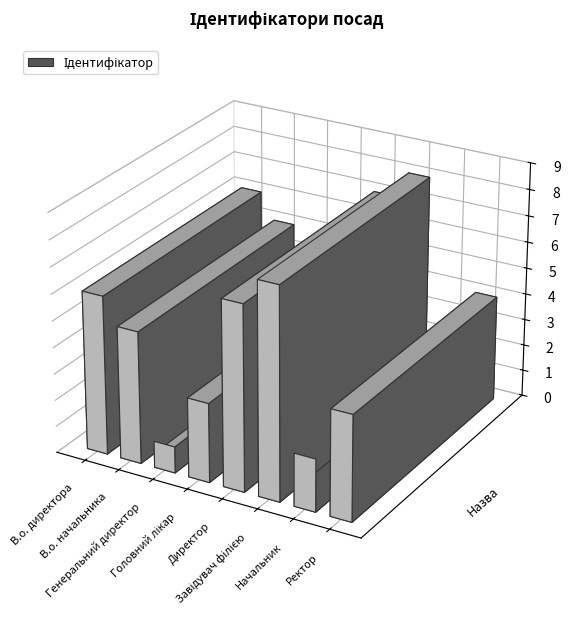

What is the approximate value at В.о. начальника?

5